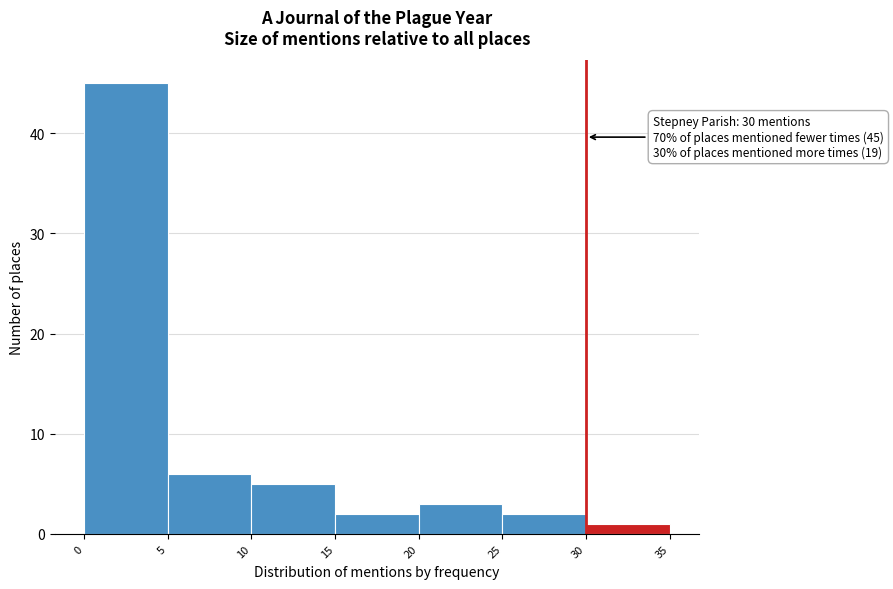

Over which range of the x-axis is the bar tallest?

0 to 5